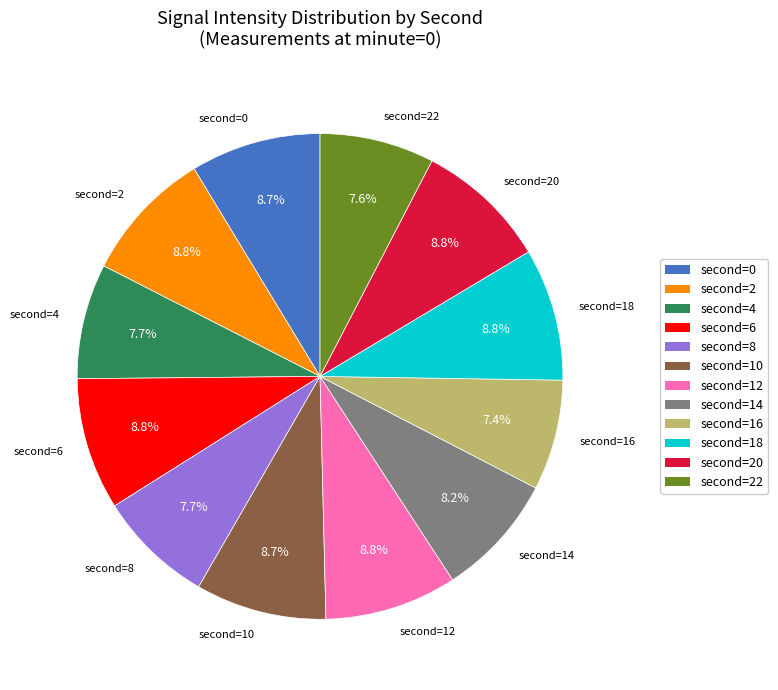

Does any single category account for the majority?

No